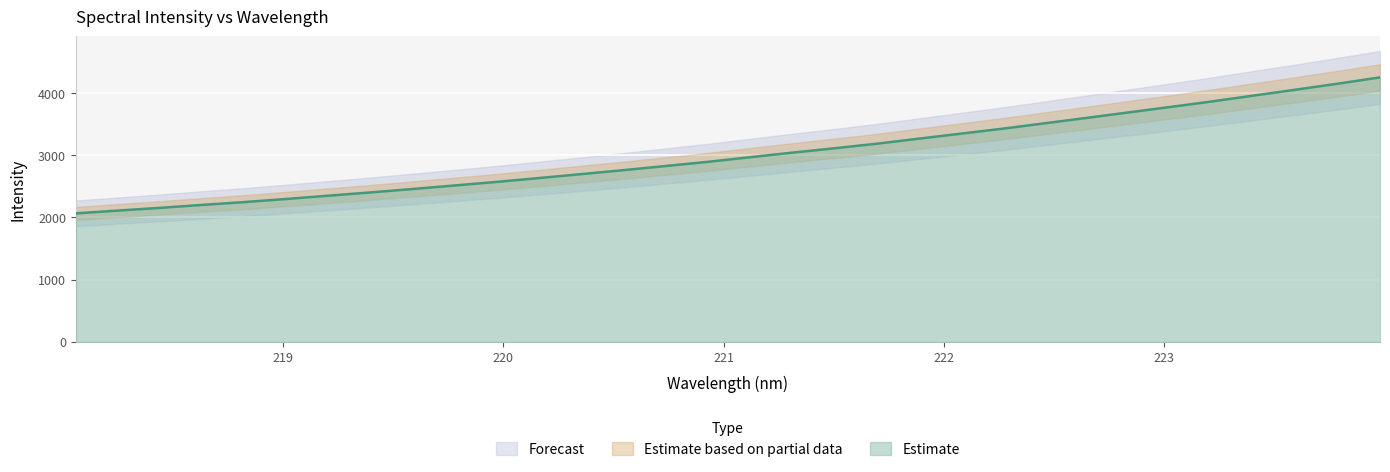

Reading left to right, extract all data points from this chart.

218.0596=2066.1	218.2508=2110.8	218.442=2154.7	218.6332=2202.2	218.8244=2247.3	219.0156=2297.6	219.2067=2350.5	219.3979=2403.1	219.589=2458.1	219.7801=2515.0	219.9712=2572.5	220.1623=2634.0	220.3533=2697.1	220.5444=2760.5	220.7354=2827.1	220.9264=2893.9	221.1174=2968.0	221.3083=3041.3	221.4993=3111.6	221.6902=3184.1	221.8812=3265.4	222.0721=3345.5	222.263=3426.4	222.4538=3512.8	222.6447=3599.6	222.8355=3688.4	223.0264=3776.6	223.2172=3866.4	223.408=3961.5	223.5987=4055.8	223.7895=4152.5	223.9802=4253.1